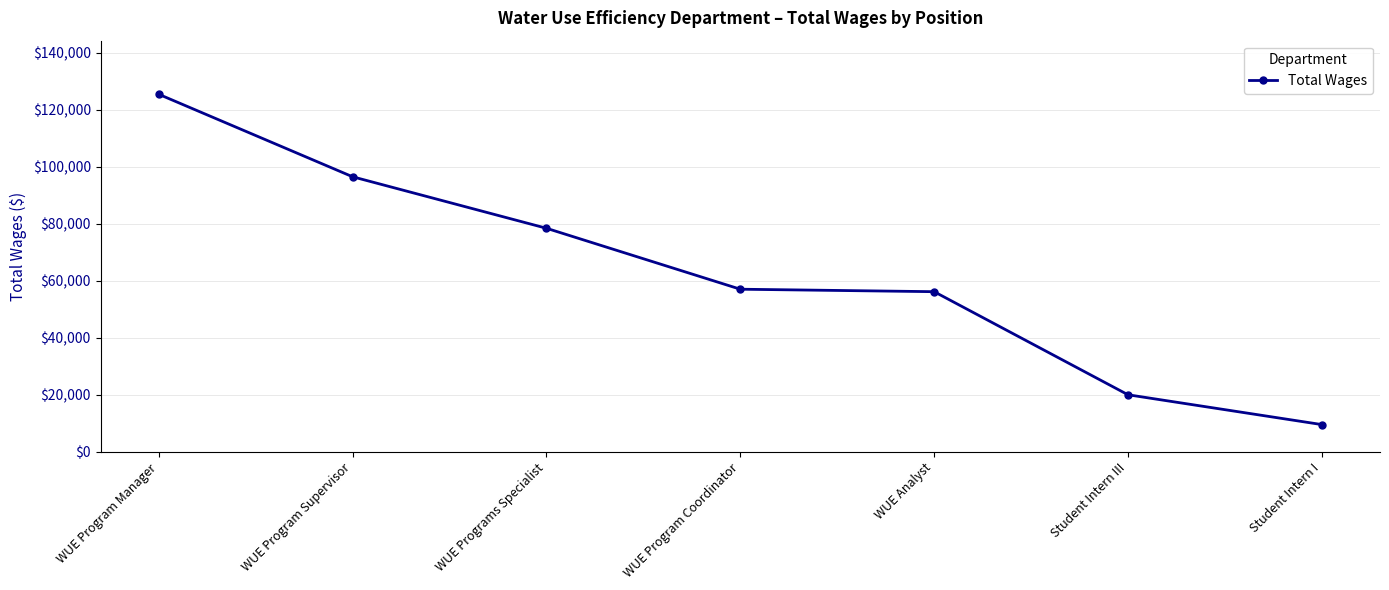

Approximately how many times larger is the value at WUE Programs Specialist compared to WUE Program Coordinator?

1.4